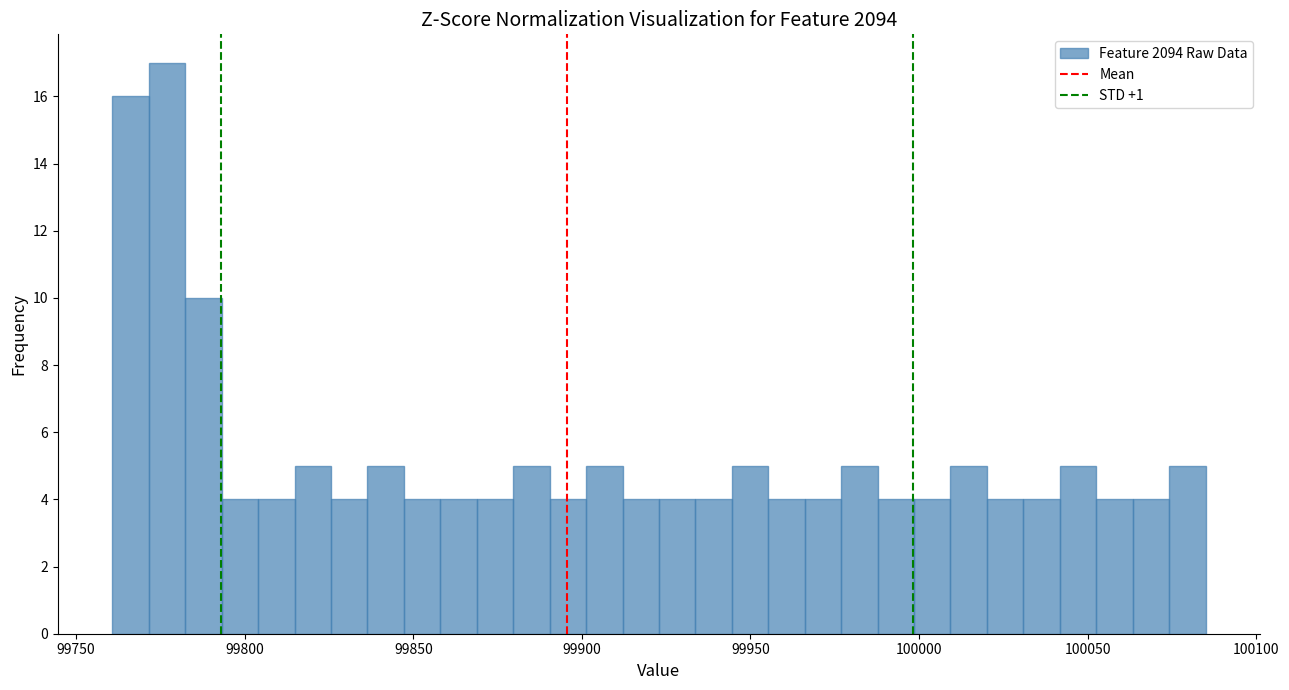

Read against the x-axis, roughly where is the centre of the tallest bar?

99775